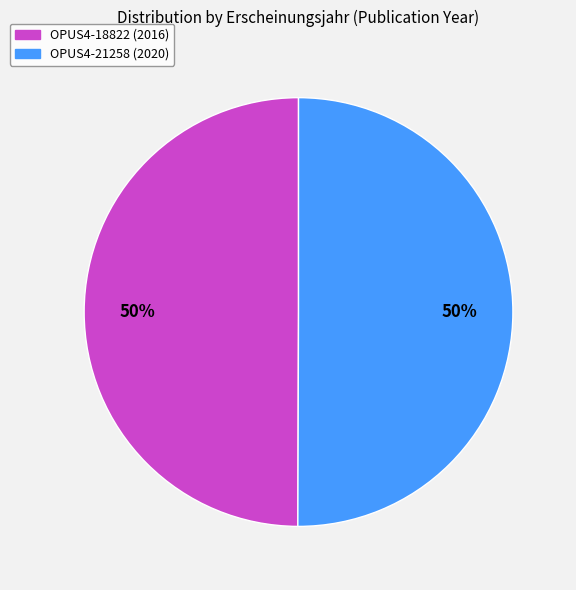

Is it true that OPUS4-18822 (2016) is 50% of the pie?

True